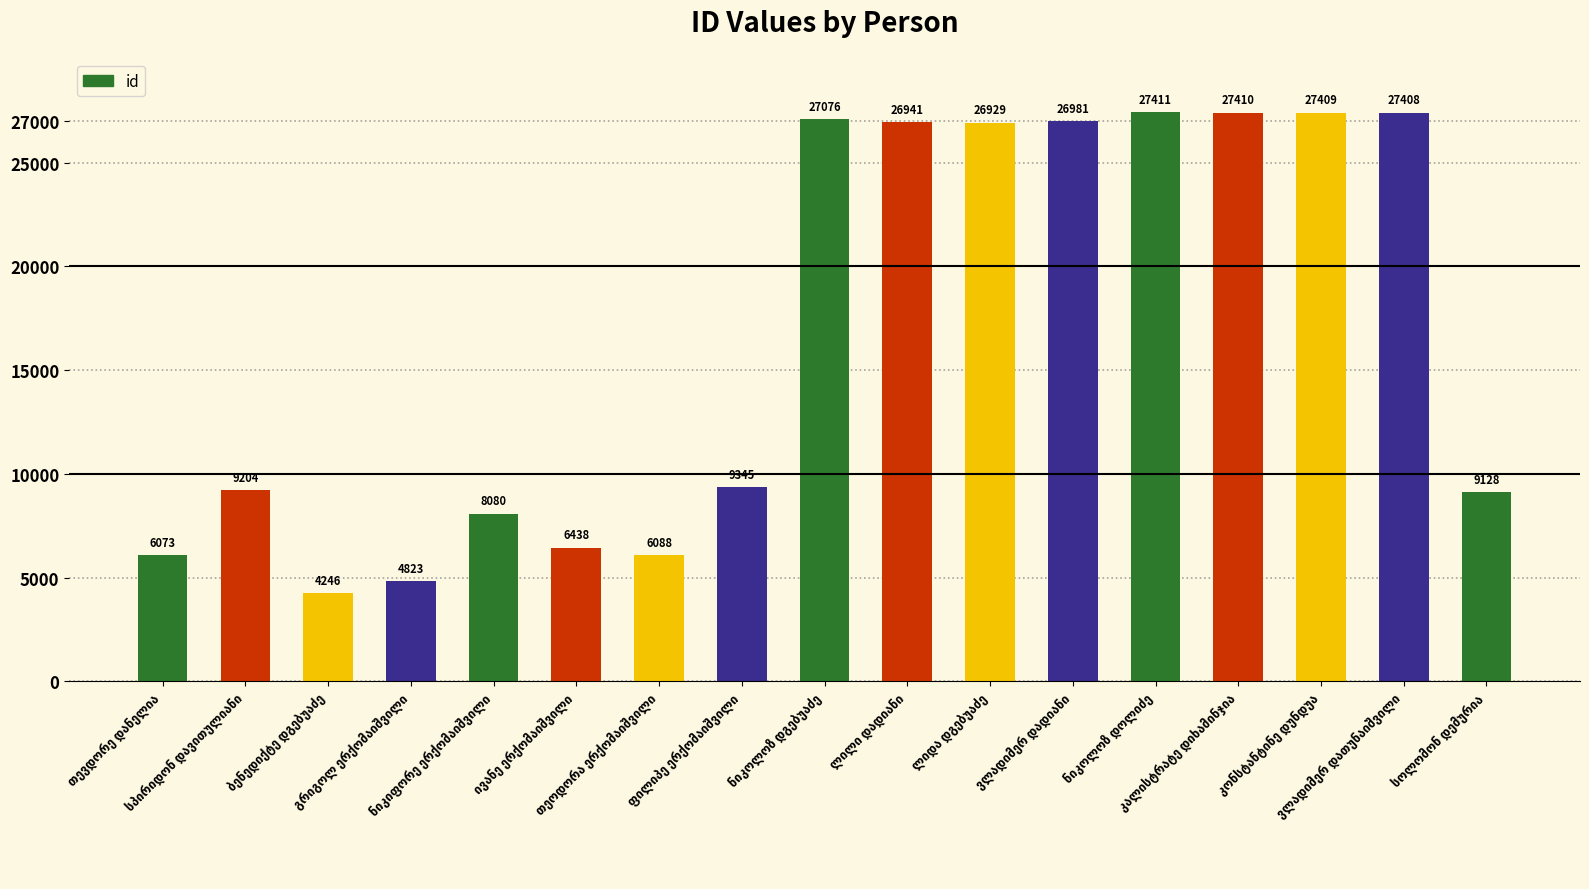

Reading left to right, list all the values displayed in this chart.

6073	9204	4246	4823	8080	6438	6088	9345	27076	26941	26929	26981	27411	27410	27409	27408	9128